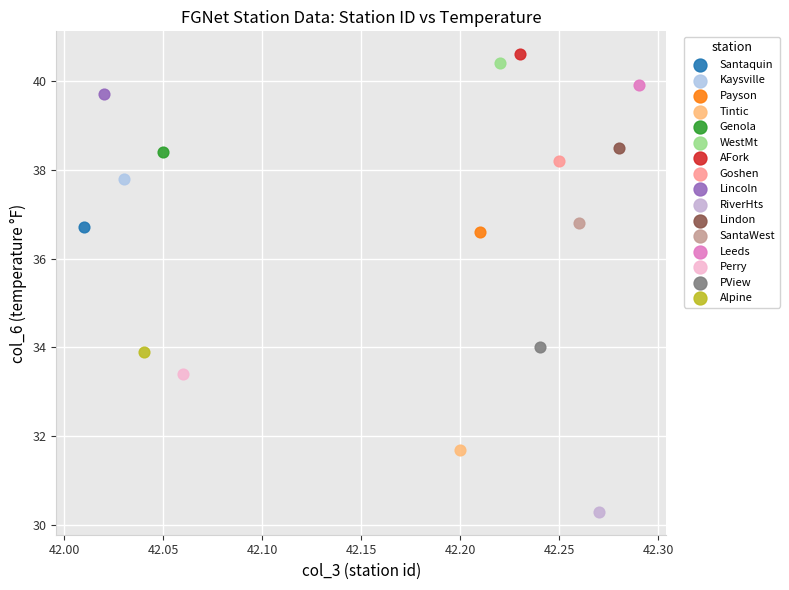

Which series reaches the maximum Y coordinate?

AFork